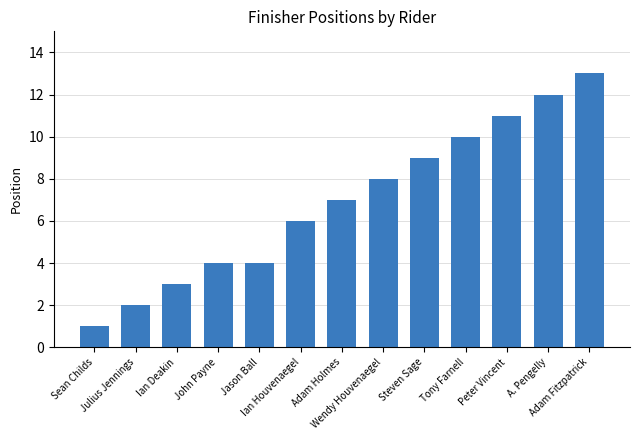

True or false: the data shows 3 at Ian Houvenaegel.

False